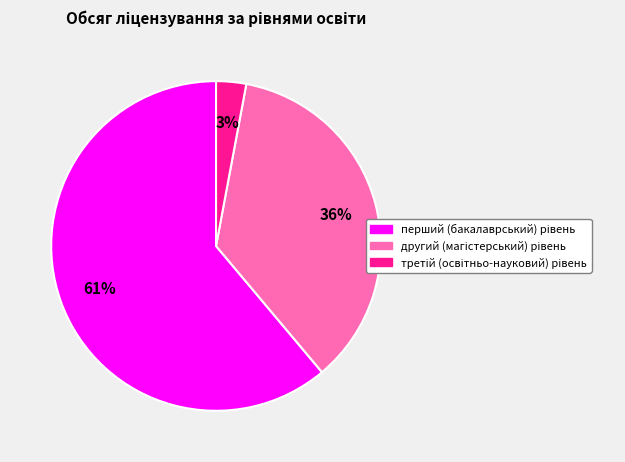

Is there a majority slice in this chart?

Yes